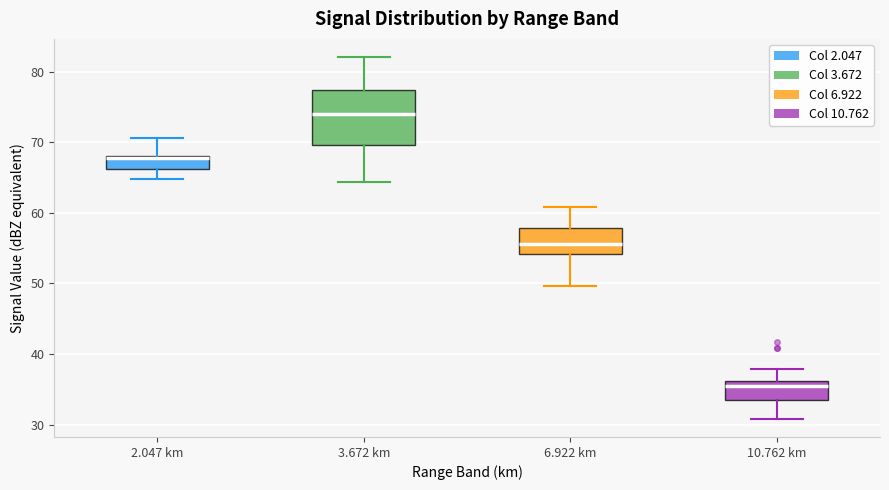

Reading left to right, transcribe this box plot: for each box, give where its median line is, the range the box spans, and where its two whiskers end, as read against the y-axis. The values are not printed on the chart, so give them approximately, as read against the axis.

2.047 km: median 68, box 66 to 68, whiskers 65 to 71
3.672 km: median 74, box 70 to 77, whiskers 64 to 82
6.922 km: median 56, box 54 to 58, whiskers 50 to 61
10.762 km: median 35, box 33 to 36, whiskers 31 to 38